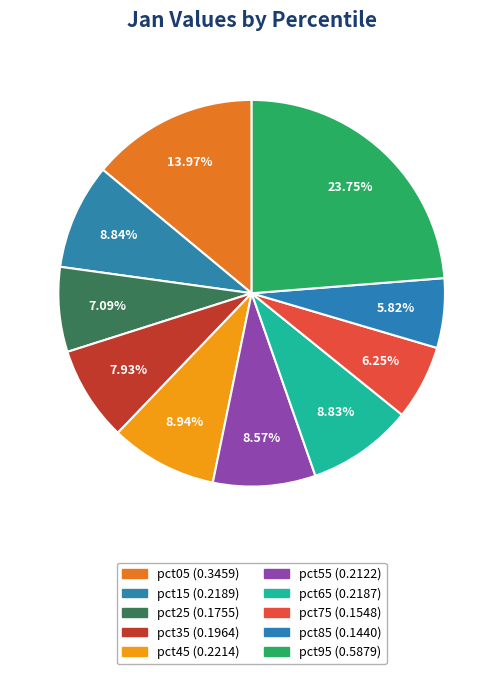

To the nearest percent, what portion does pct75 represent?

6%